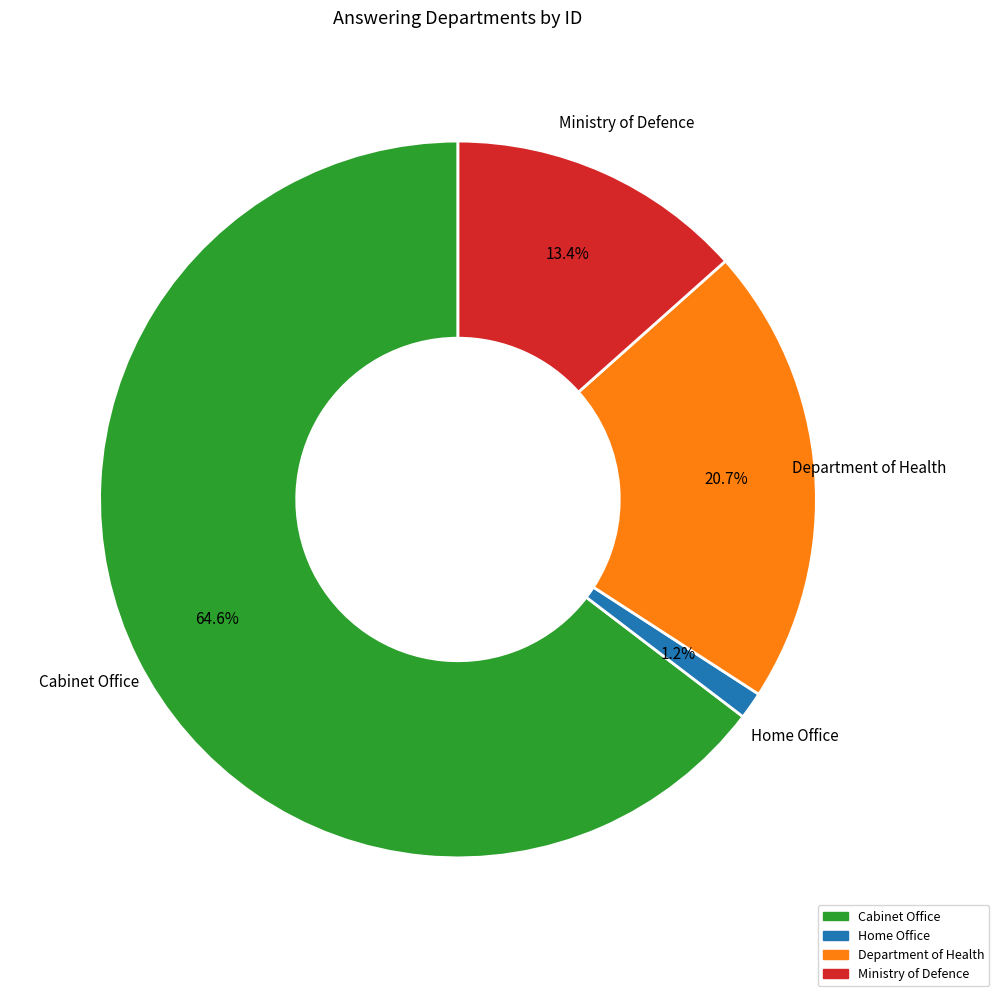

Is it true that Ministry of Defence is 24% of the pie?

False